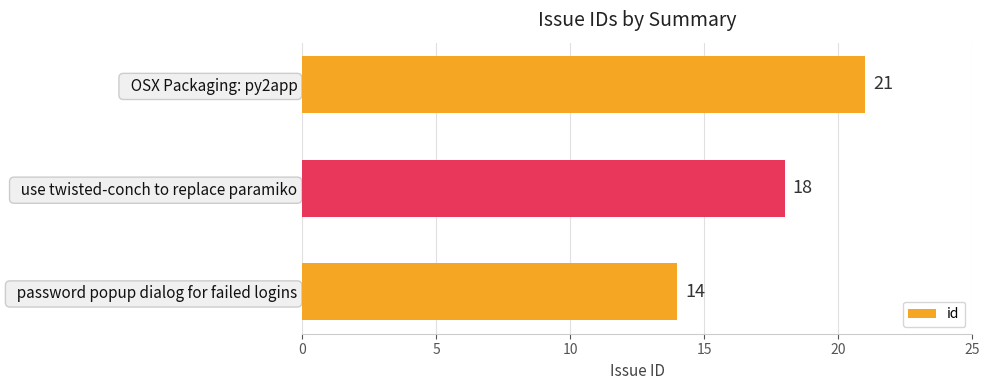

Read the value at   OSX Packaging: py2app.

21